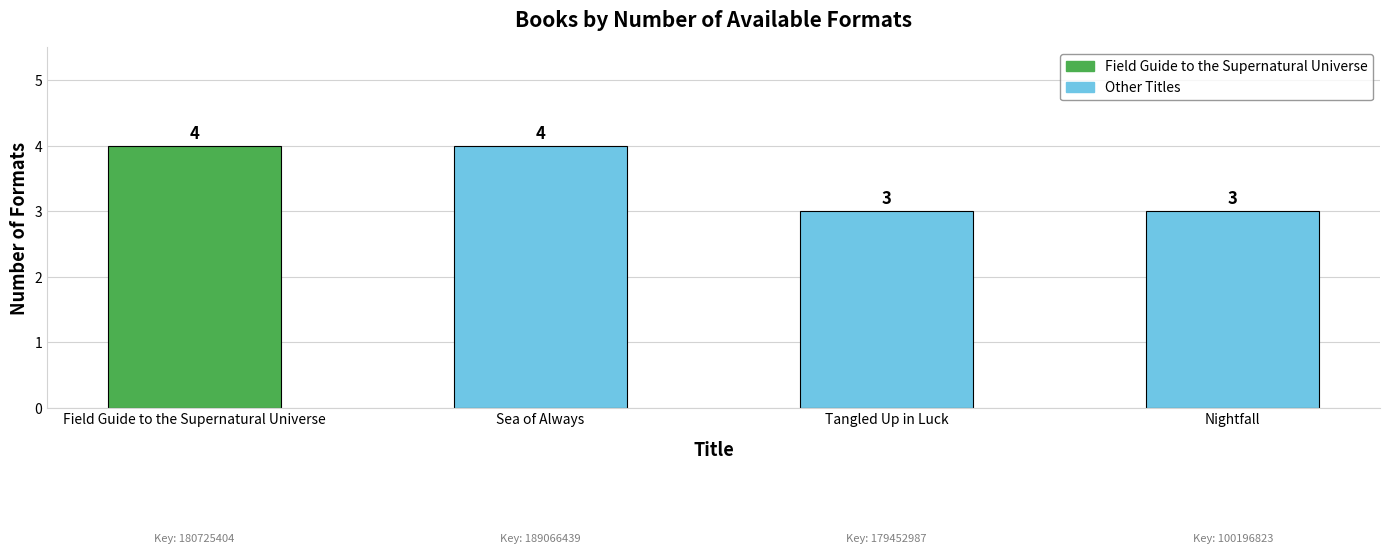

Reading left to right, extract all data points from this chart.

Field Guide to the Supernatural Universe=4	Sea of Always=4	Tangled Up in Luck=3	Nightfall=3